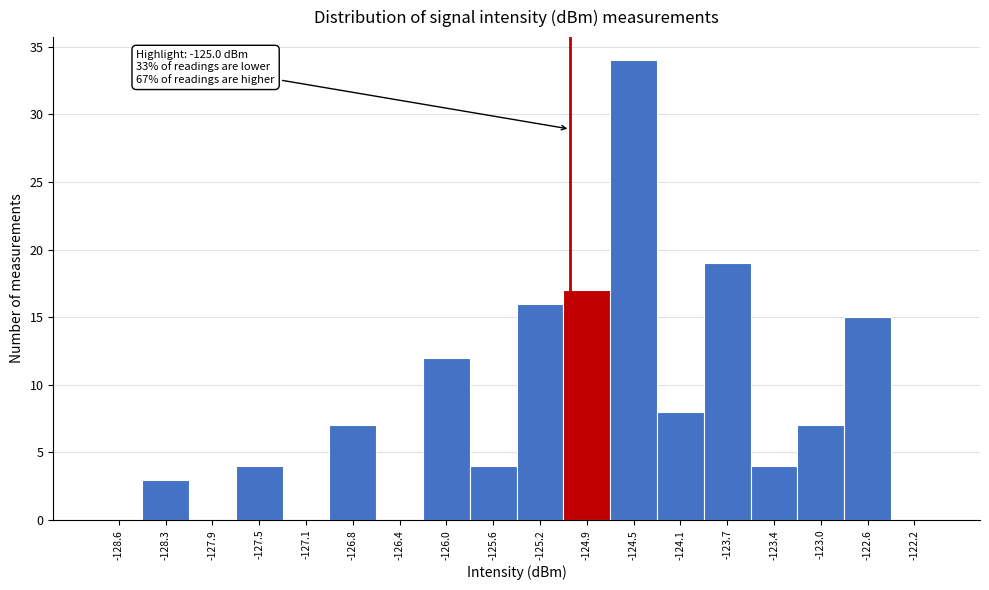

Over which range of the x-axis is the bar tallest?

-124.70 to -124.30